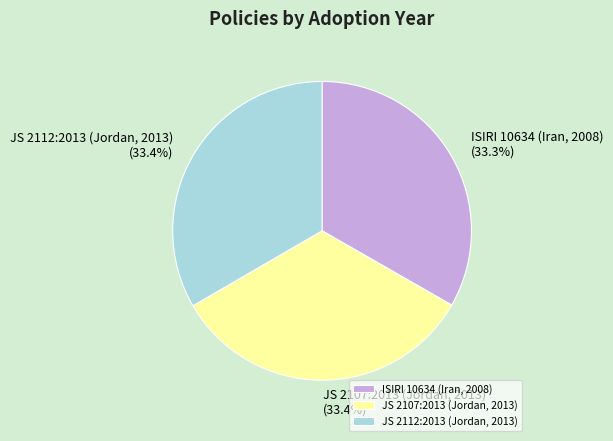

How many slices are in this pie chart?

3